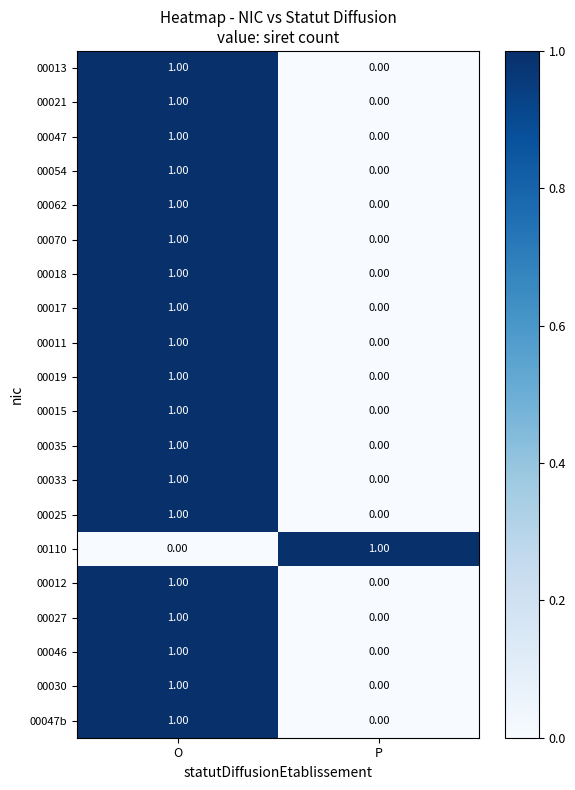

Is the value of 00047b at O greater than the value of 00047 at P?

Yes